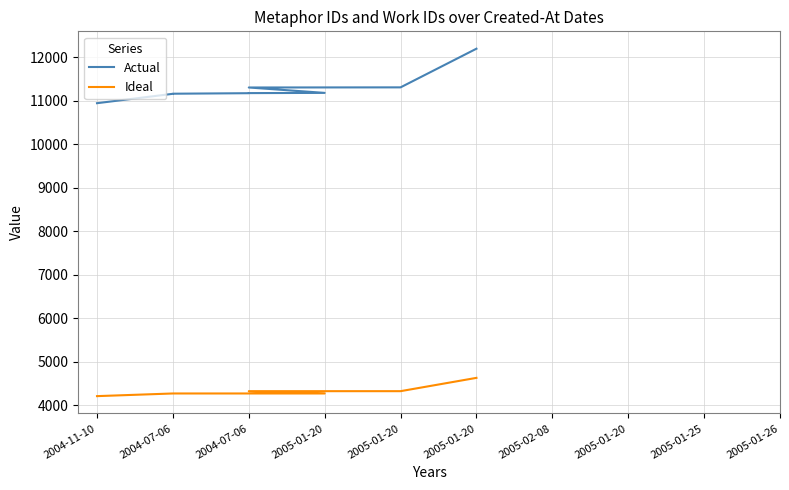

What is the difference between the Actual values at 2004-11-10 and 2004-07-06?

361